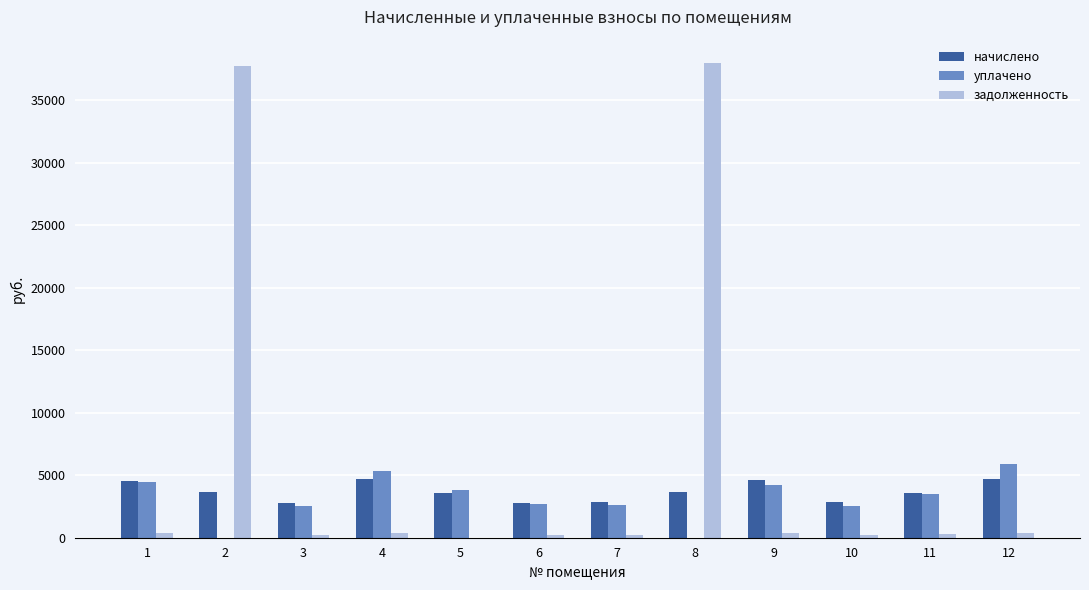

The value of уплачено at 2 is 0.0. True or false?

True